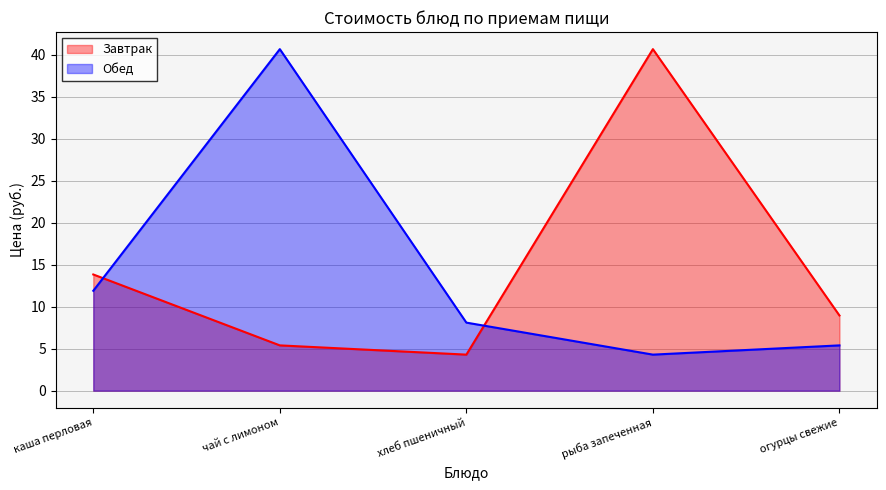

At which category is the sum across all series the highest?

чай с лимоном